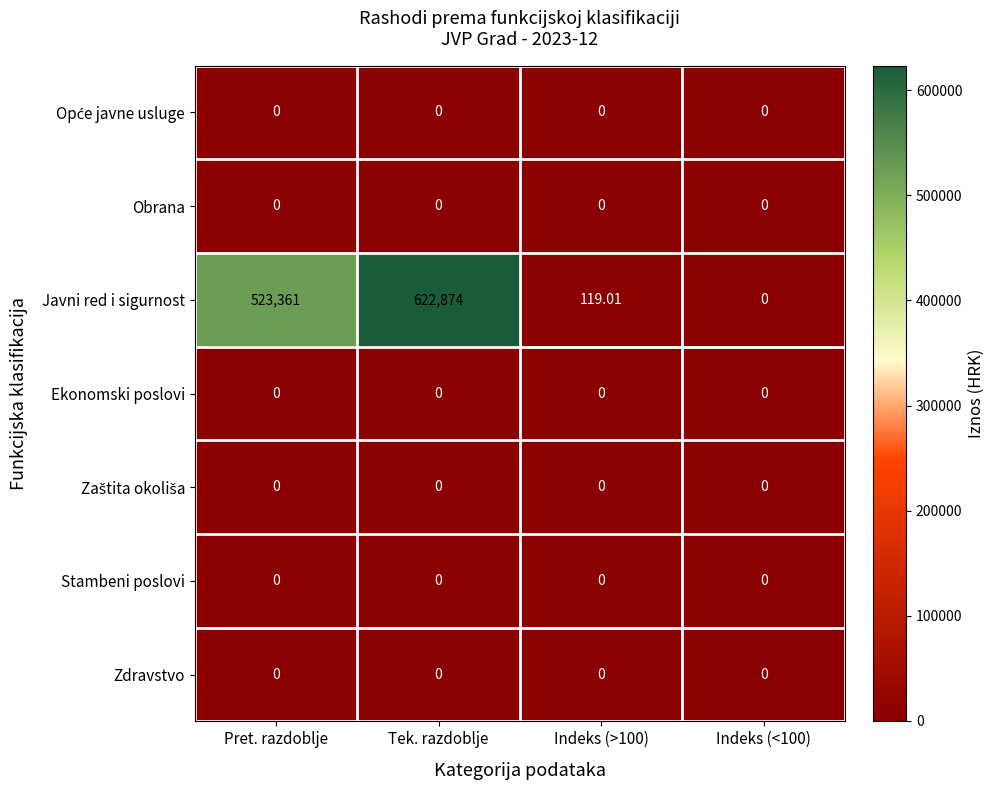

Which category has the highest value across all series?

Tek. razdoblje